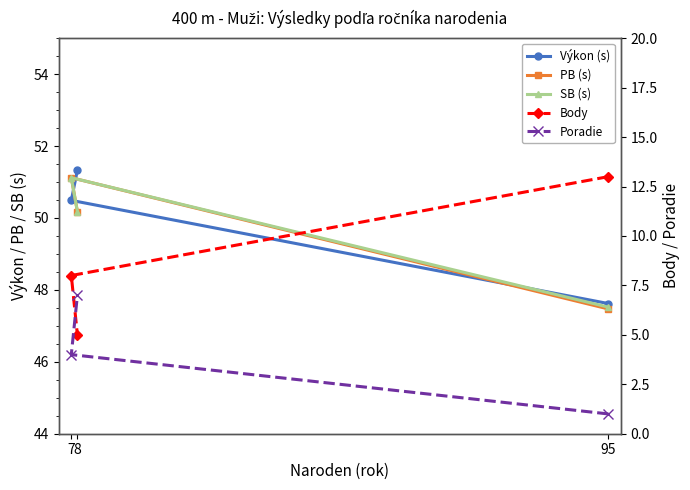

Rank the series by their maximum value, from lowest to highest.

Poradie, Body, PB (s), SB (s), Výkon (s)